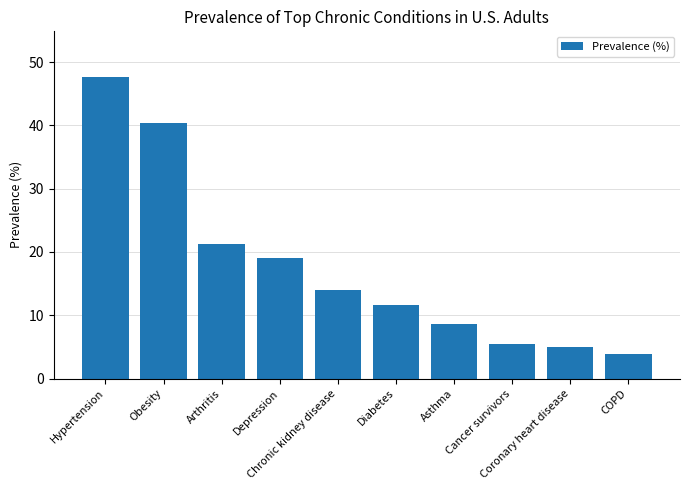

What is the sum of all values?

176.7